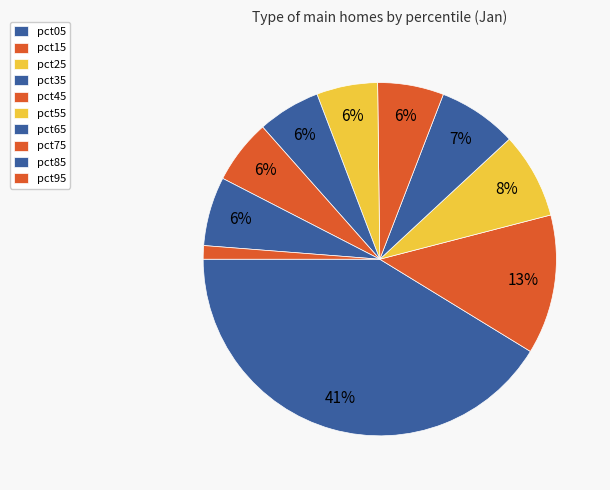

Is pct55 the majority of the pie?

No